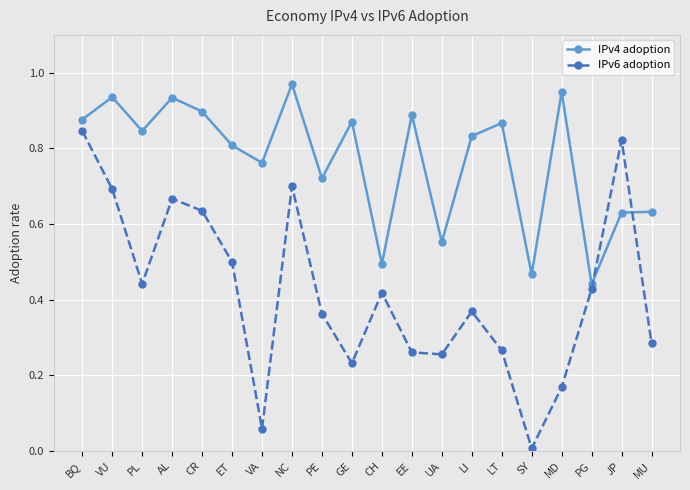

How many categories are shown in the chart?

20